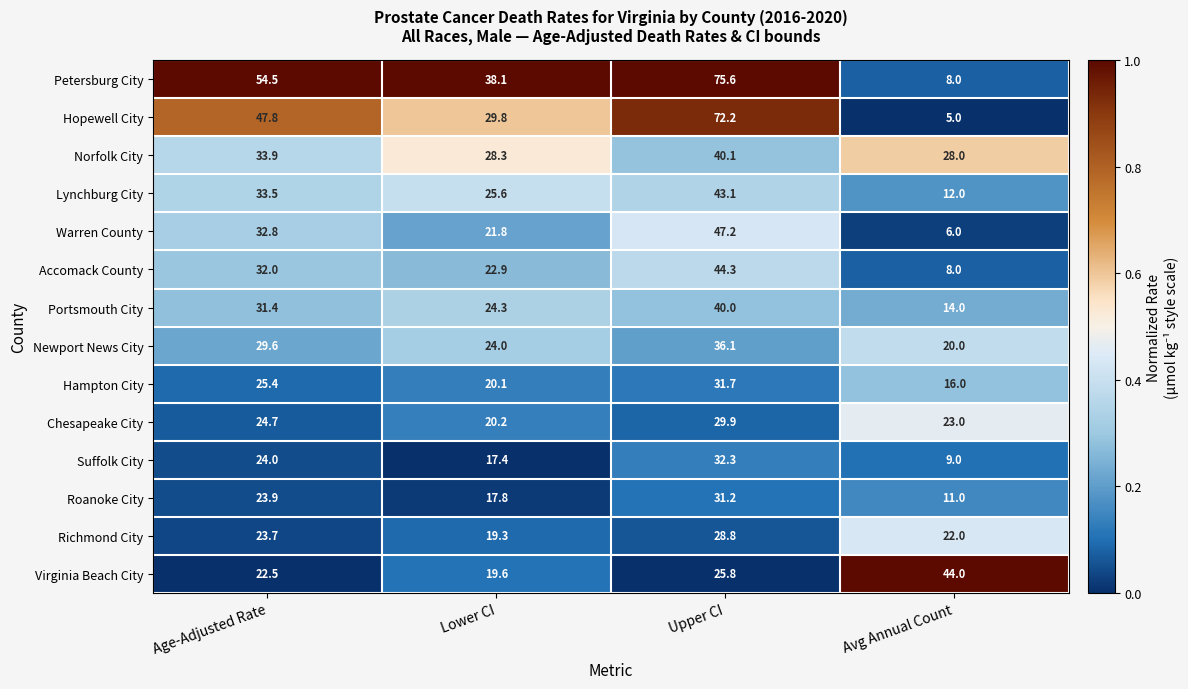

Is the value of Accomack County at Age-Adjusted Rate greater than the value of Suffolk City at Lower CI?

Yes